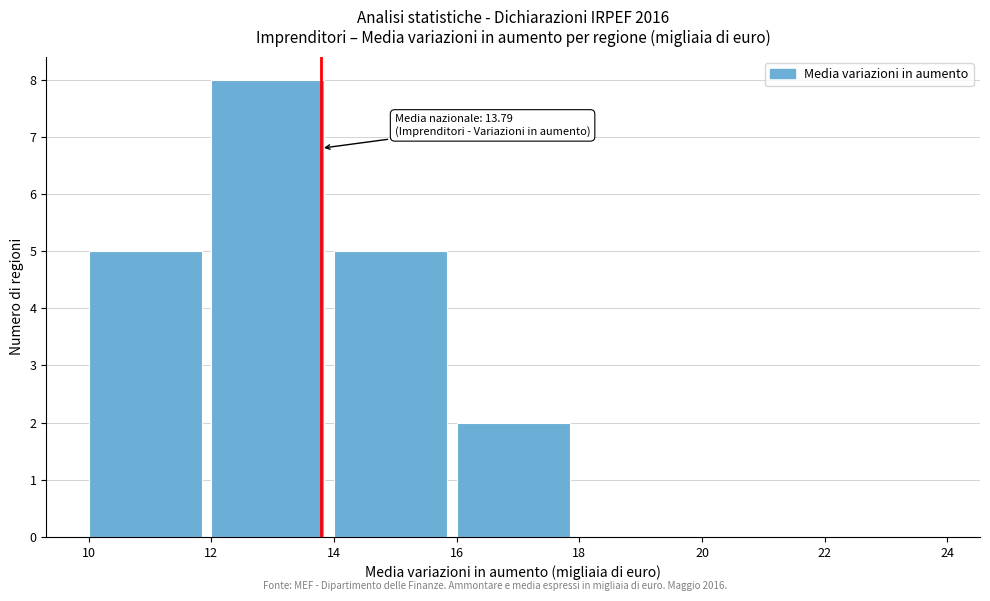

Which range on the x-axis has the tallest bar?

12 to 14